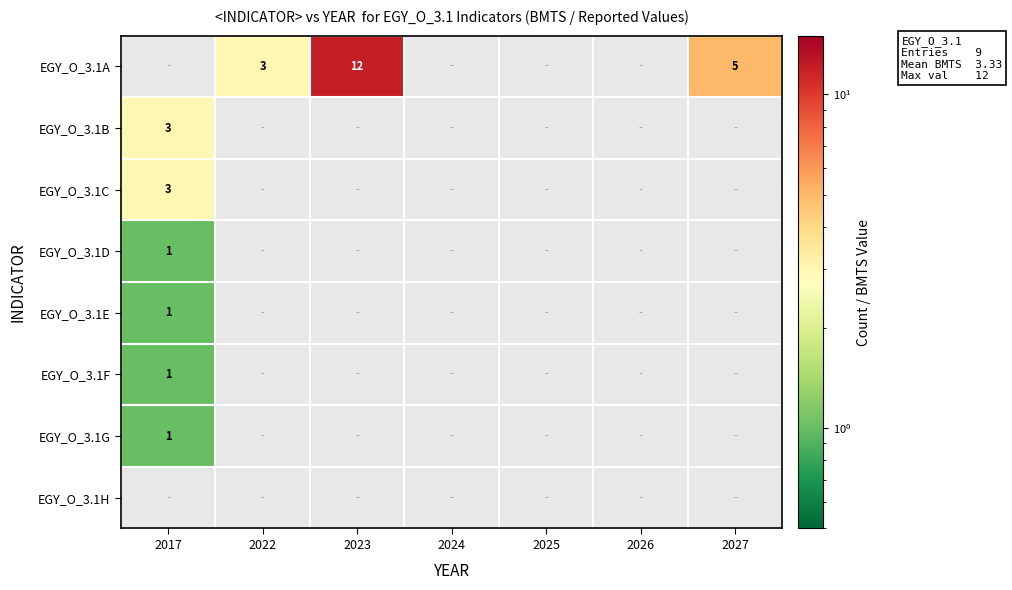

The EGY_O_3.1D series shows 0 at 2017. True or false?

False